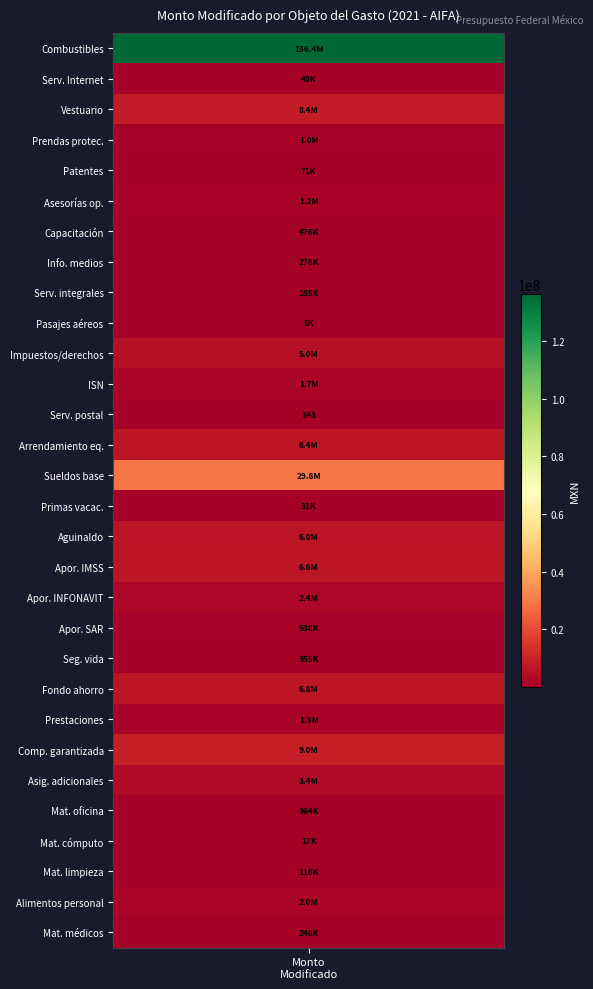

Reading right to left, transcribe all the data shown in this chart.

248124	2033900	115961	16808	363960	3398774	8950213	1335469	6801542	354538	537726	2366594	6606802	5953073	31265	29826881	6430286	343	1703993	4962219	5395	185050	277760	475624	1229600	71258	1008121	8395169	40140	136355308